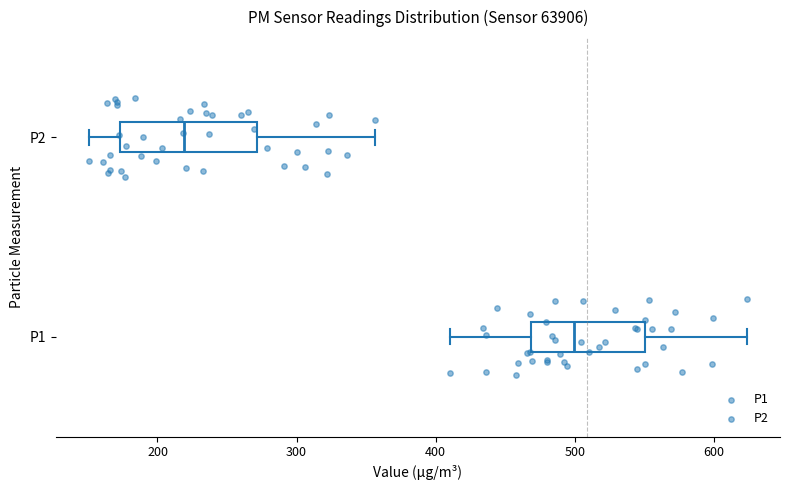

Reading bottom to top, read every box against the x-axis: the position of its median line, the range the box covers, and the ends of its whiskers. The values are not printed on the chart, so give them approximately, as read against the axis.

P1: median 500, box 470 to 550, whiskers 410 to 620
P2: median 220, box 170 to 270, whiskers 150 to 360